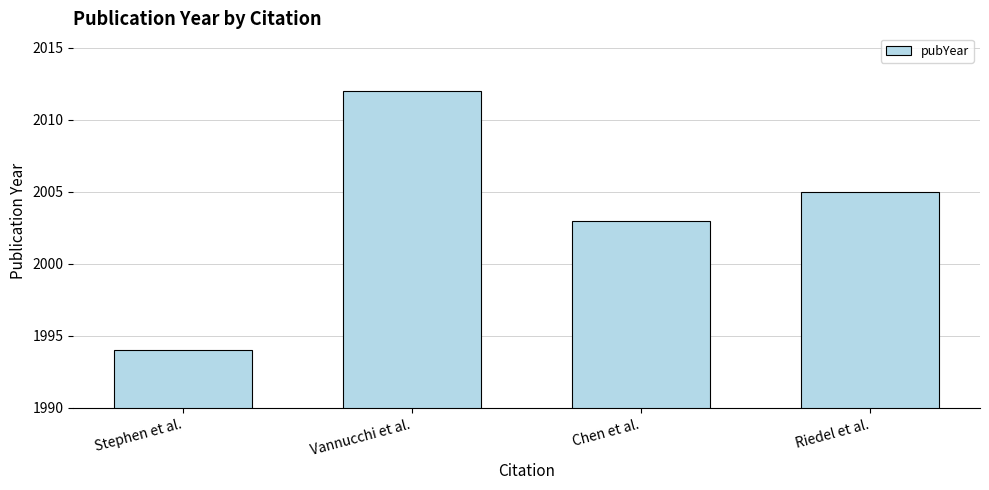

What value does the data have at Riedel et al.?

2005